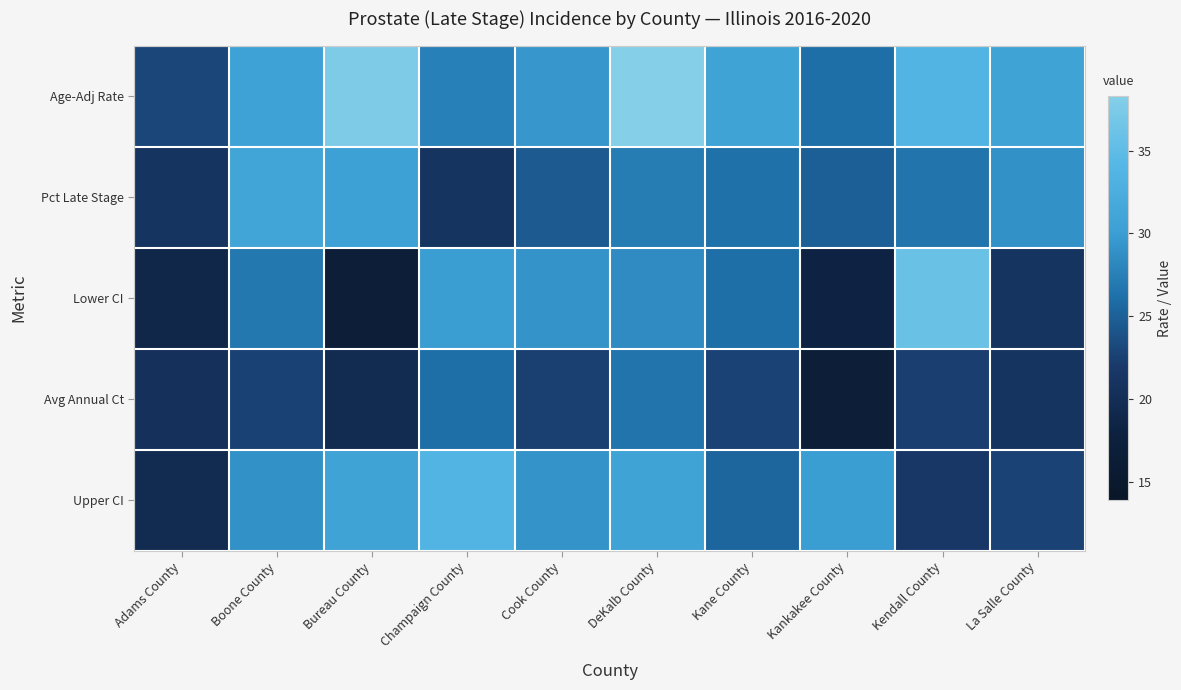

At how many categories does at least one series exceed 34?

3